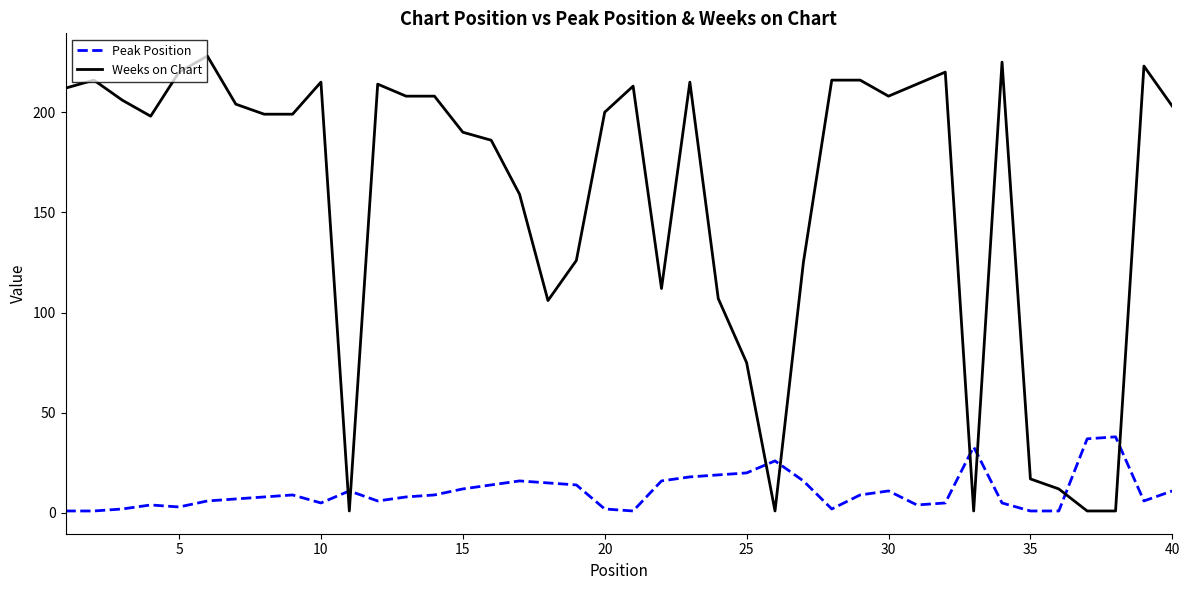

What is the difference between the maximum and minimum values in the Peak Position series?

37